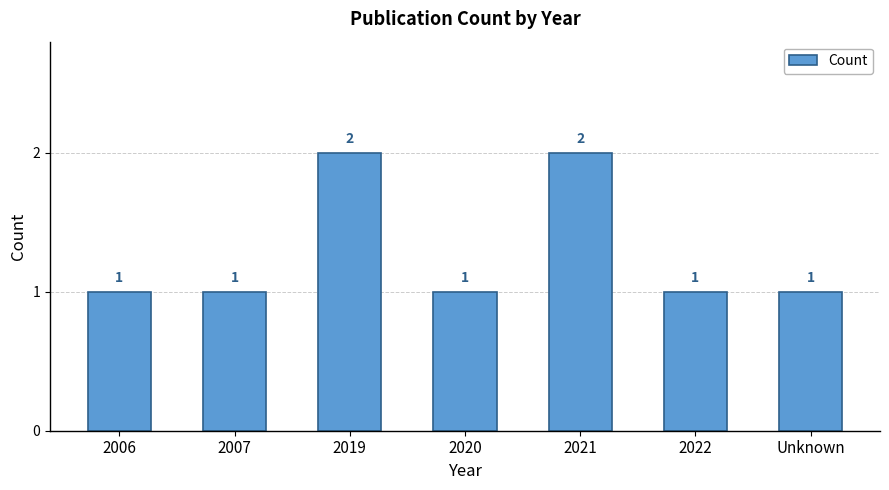

The chart shows a value of 2 at 2022. True or false?

False